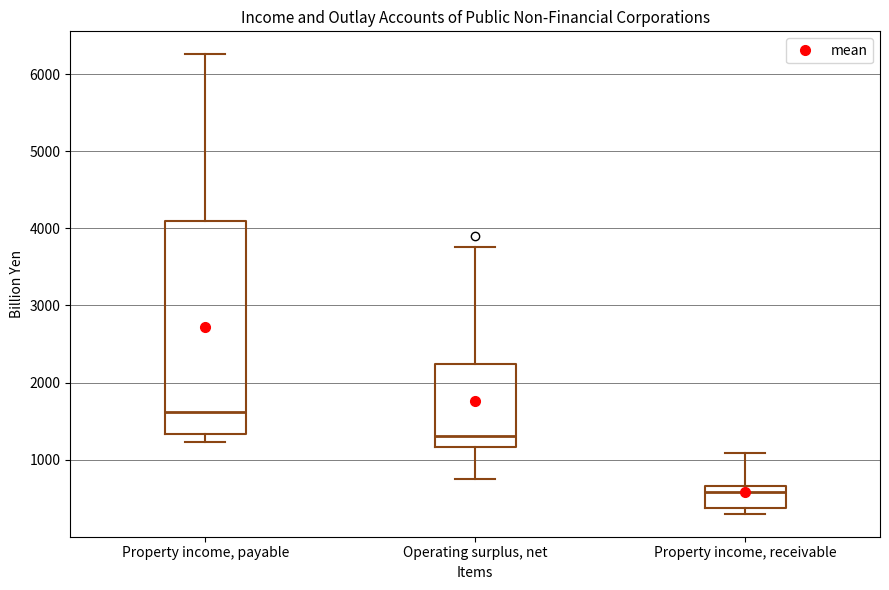

Where does the median line of the box for Operating surplus, net sit on the y-axis? The values are not printed on the chart, so give them approximately, as read against the axis.

1300